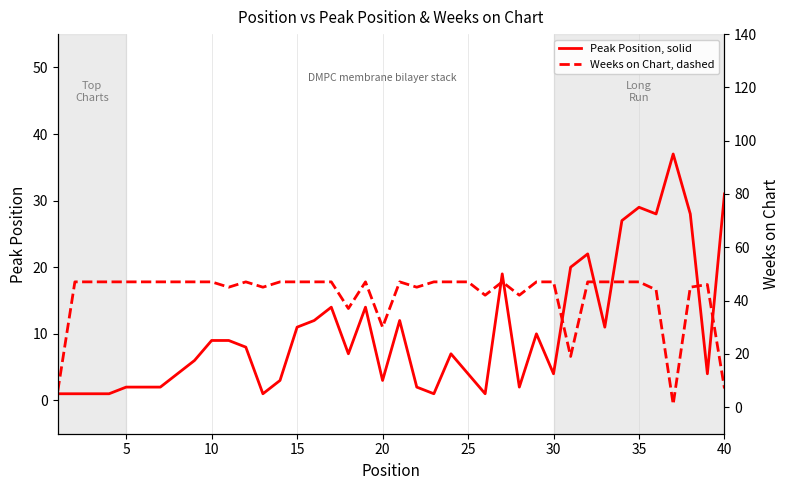

List the series in order of their peak value, highest first.

Weeks on Chart (dashed), Peak Position (solid), Peak Position (blue)